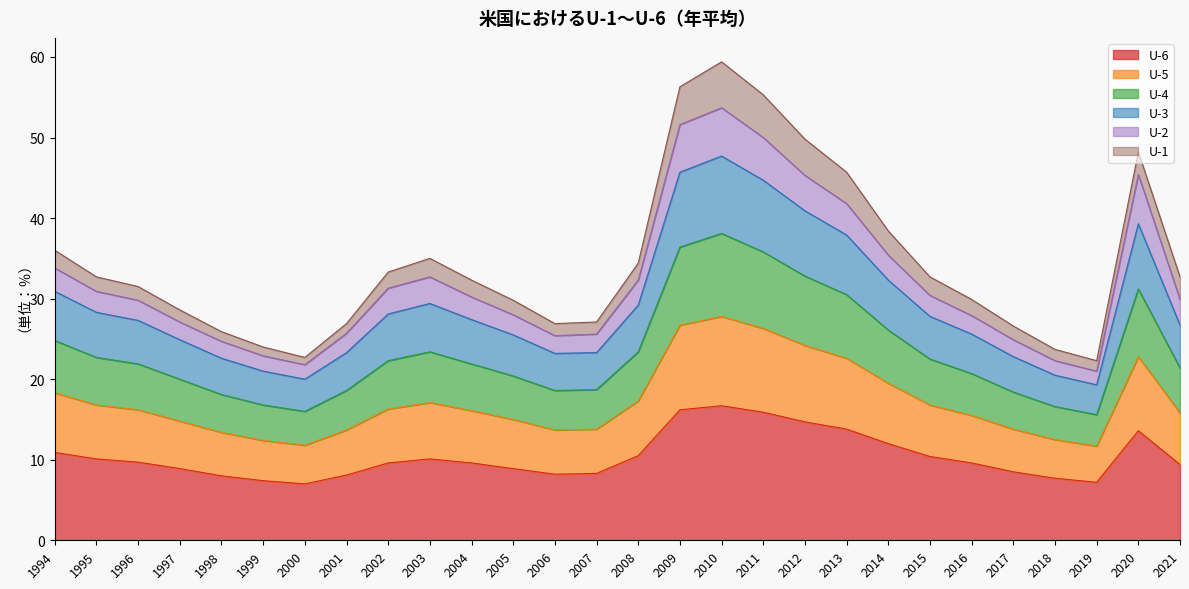

Where is the first local minimum for U-5?

2000